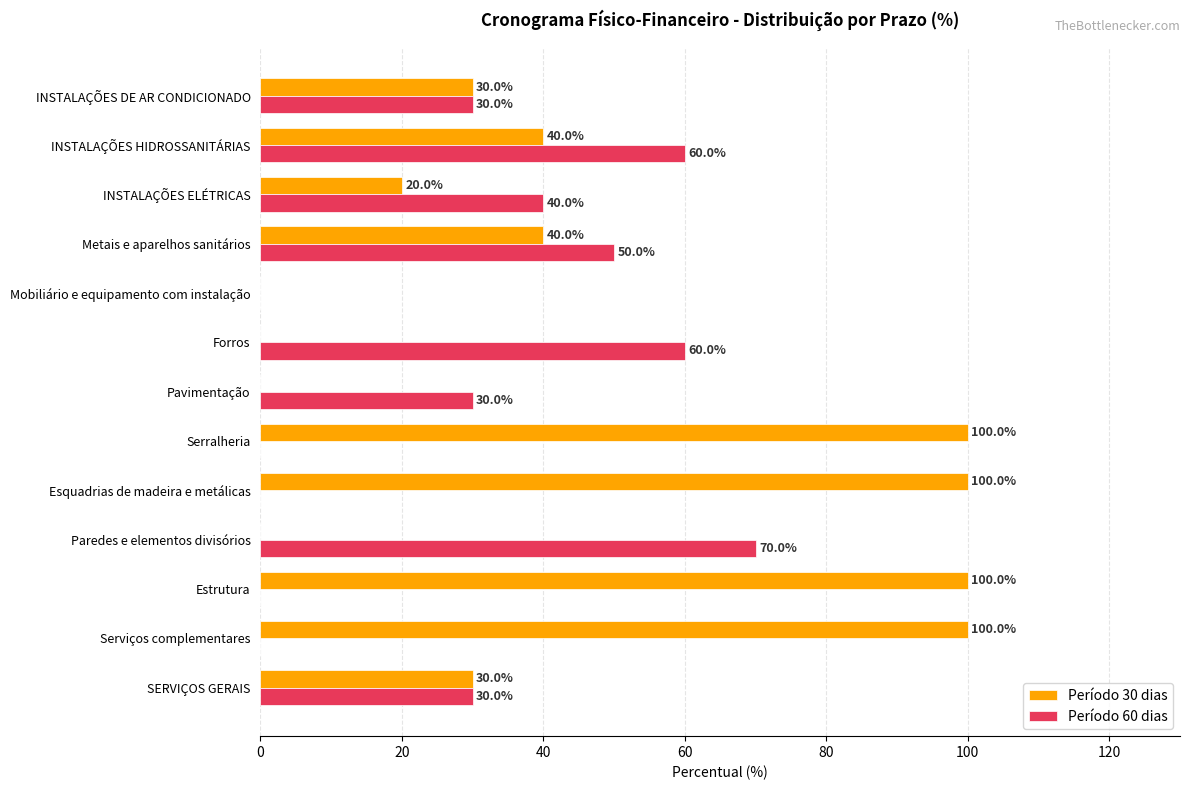

Which series has the largest total across all categories?

Período 30 dias